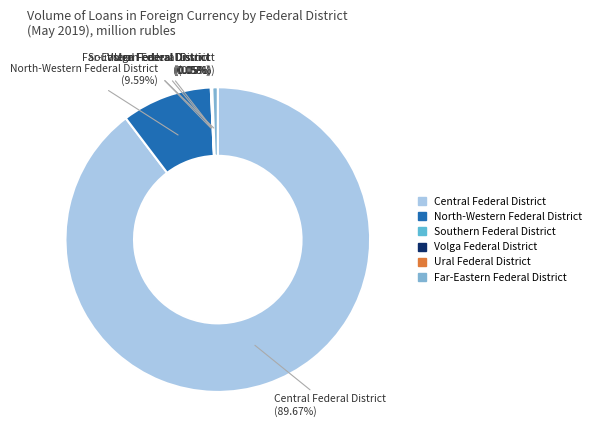

Which category has the biggest portion of the pie?

Central Federal District